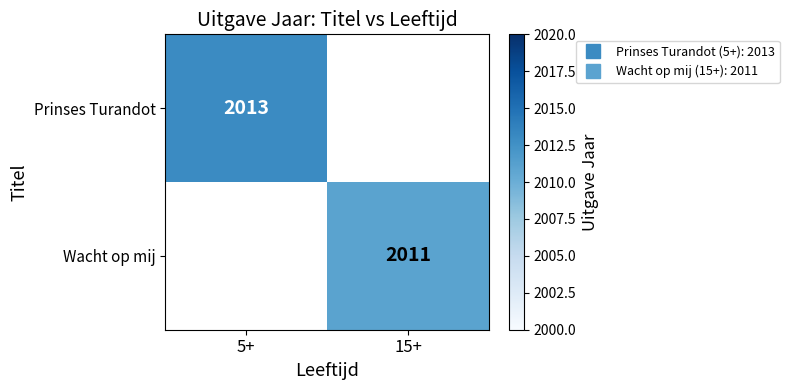

List the series in order of their overall mean, highest first.

Prinses Turandot, Wacht op mij